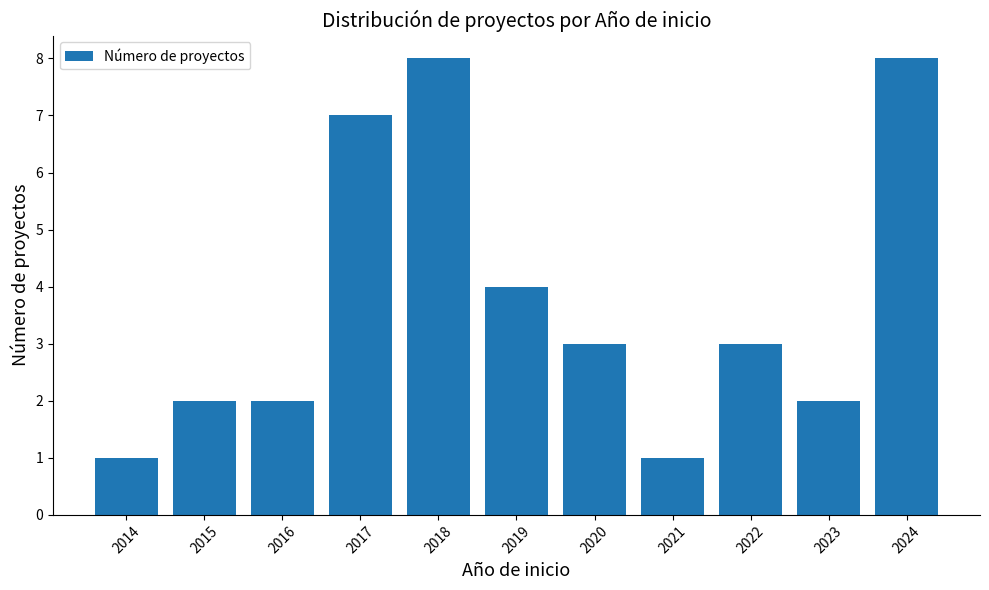

Reading right to left, extract all data points from this chart.

2024=8	2023=2	2022=3	2021=1	2020=3	2019=4	2018=8	2017=7	2016=2	2015=2	2014=1